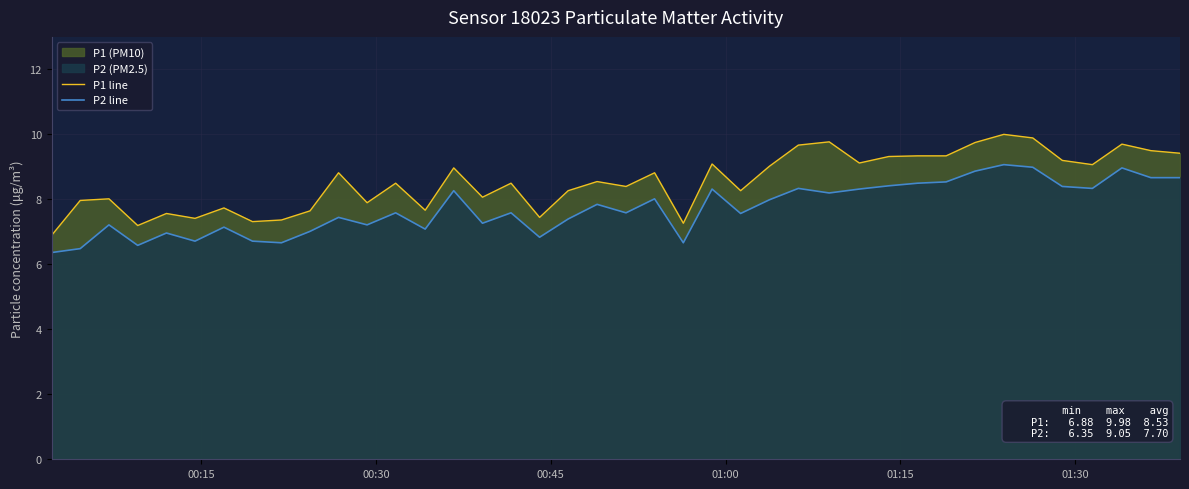

Which series has the widest spread of values?

P1 line